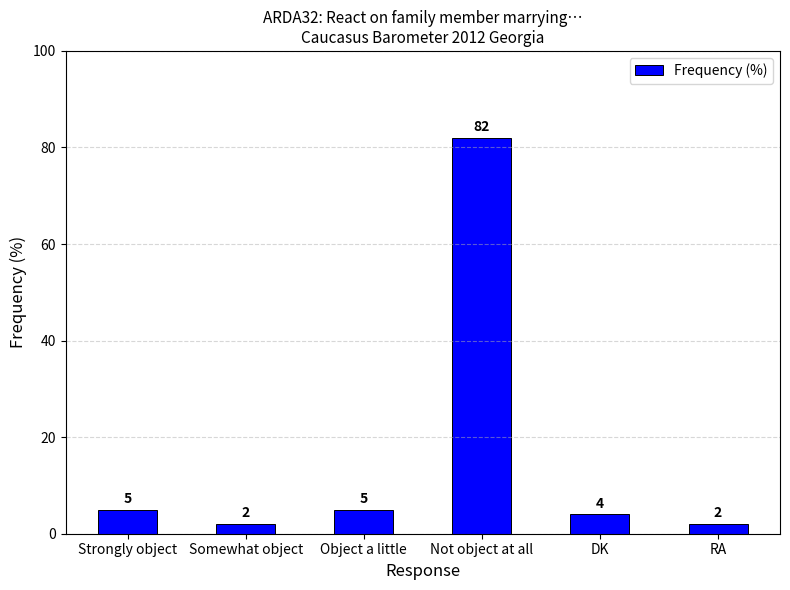

Reading right to left, list all the values displayed in this chart.

RA=2	DK=4	Not object at all=82	Object a little=5	Somewhat object=2	Strongly object=5